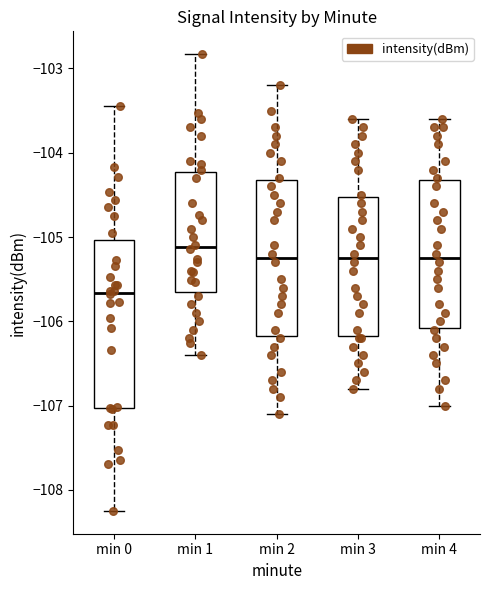

Comparing the boxes themselves (not the whiskers), which one is the tallest?

min 0